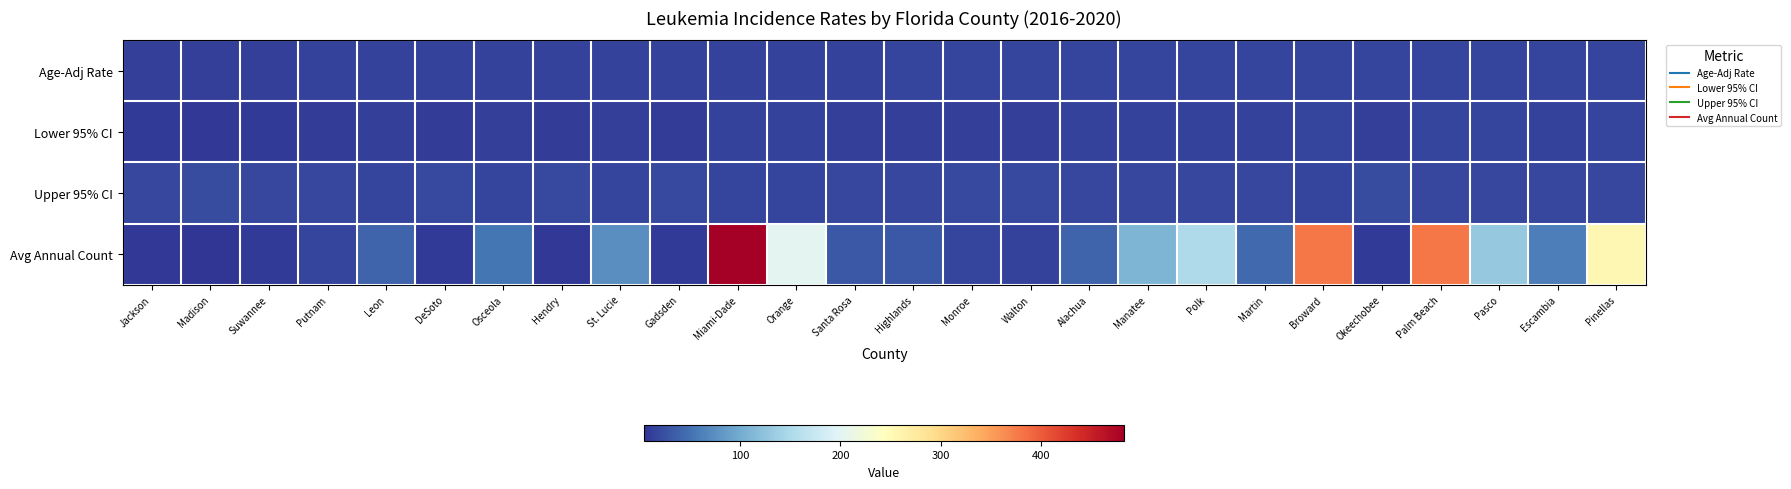

Reading left to right, list all the values displayed in this chart.

Age-Adj Rate: Jackson=12.2	Madison=12.7	Suwannee=13.1	Putnam=13.5	Leon=14.0	DeSoto=14.2	Osceola=14.4	Hendry=14.4	St. Lucie=14.5	Gadsden=14.9	Miami-Dade=15.0	Orange=15.1	Santa Rosa=15.1	Highlands=15.3	Monroe=15.5	Walton=15.5	Alachua=15.6	Manatee=16.0	Polk=16.0	Martin=16.1	Broward=16.1	Okeechobee=16.1	Palm Beach=16.4	Pasco=16.7	Escambia=16.7	Pinellas=16.9
Lower 95% CI: Jackson=8.4	Madison=7.3	Suwannee=9.3	Putnam=10.5	Leon=12.1	DeSoto=9.8	Osceola=12.7	Hendry=9.7	St. Lucie=13.0	Gadsden=10.7	Miami-Dade=14.4	Orange=14.2	Santa Rosa=12.8	Highlands=12.5	Monroe=12.2	Walton=12.0	Alachua=13.5	Manatee=14.5	Polk=14.9	Martin=13.6	Broward=15.4	Okeechobee=11.7	Palm Beach=15.6	Pasco=15.3	Escambia=14.8	Pinellas=15.9
Upper 95% CI: Jackson=17.2	Madison=21.1	Suwannee=18.0	Putnam=17.2	Leon=16.1	DeSoto=20.0	Osceola=16.2	Hendry=20.4	St. Lucie=16.2	Gadsden=20.3	Miami-Dade=15.7	Orange=16.1	Santa Rosa=17.8	Highlands=18.6	Monroe=19.6	Walton=19.9	Alachua=18.0	Manatee=17.6	Polk=17.3	Martin=18.9	Broward=16.8	Okeechobee=21.9	Palm Beach=17.2	Pasco=18.1	Escambia=18.8	Pinellas=17.9
Avg Annual Count: Jackson=7.0	Madison=4.0	Suwannee=9.0	Putnam=16.0	Leon=41.0	DeSoto=8.0	Osceola=53.0	Hendry=6.0	St. Lucie=75.0	Gadsden=9.0	Miami-Dade=483.0	Orange=202.0	Santa Rosa=32.0	Highlands=32.0	Monroe=17.0	Walton=14.0	Alachua=41.0	Manatee=109.0	Polk=150.0	Martin=45.0	Broward=380.0	Okeechobee=9.0	Palm Beach=380.0	Pasco=131.0	Escambia=62.0	Pinellas=256.0